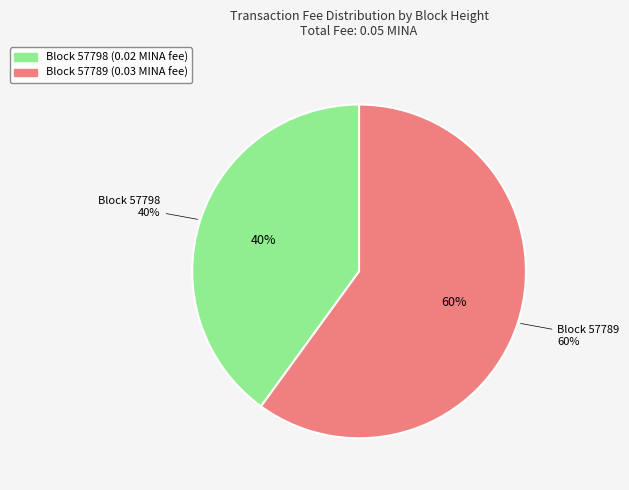

Which slice represents more than half of the pie?

57789